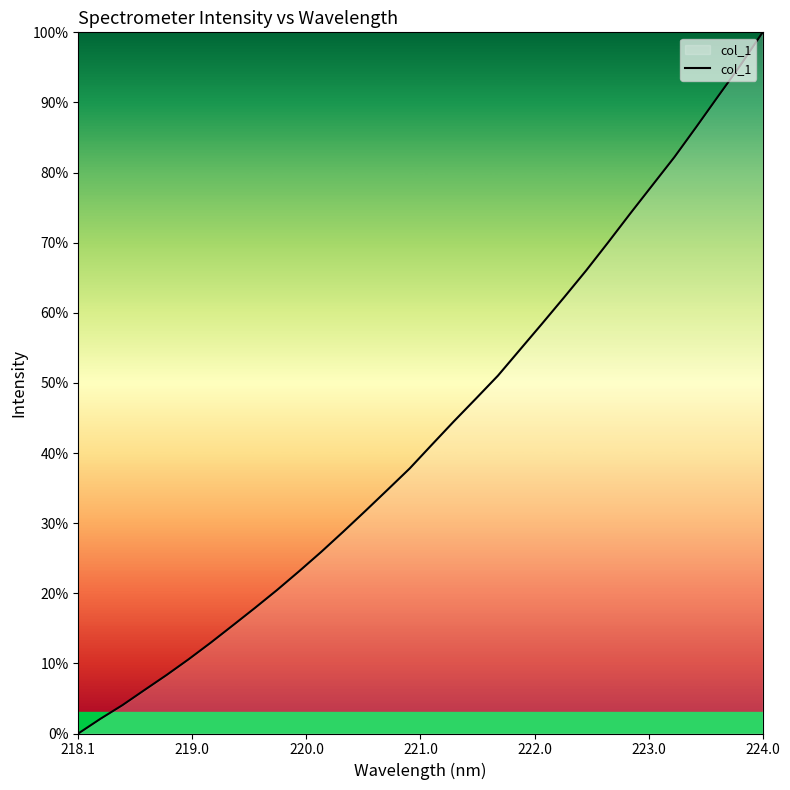

What is the greatest value displayed?

100.0